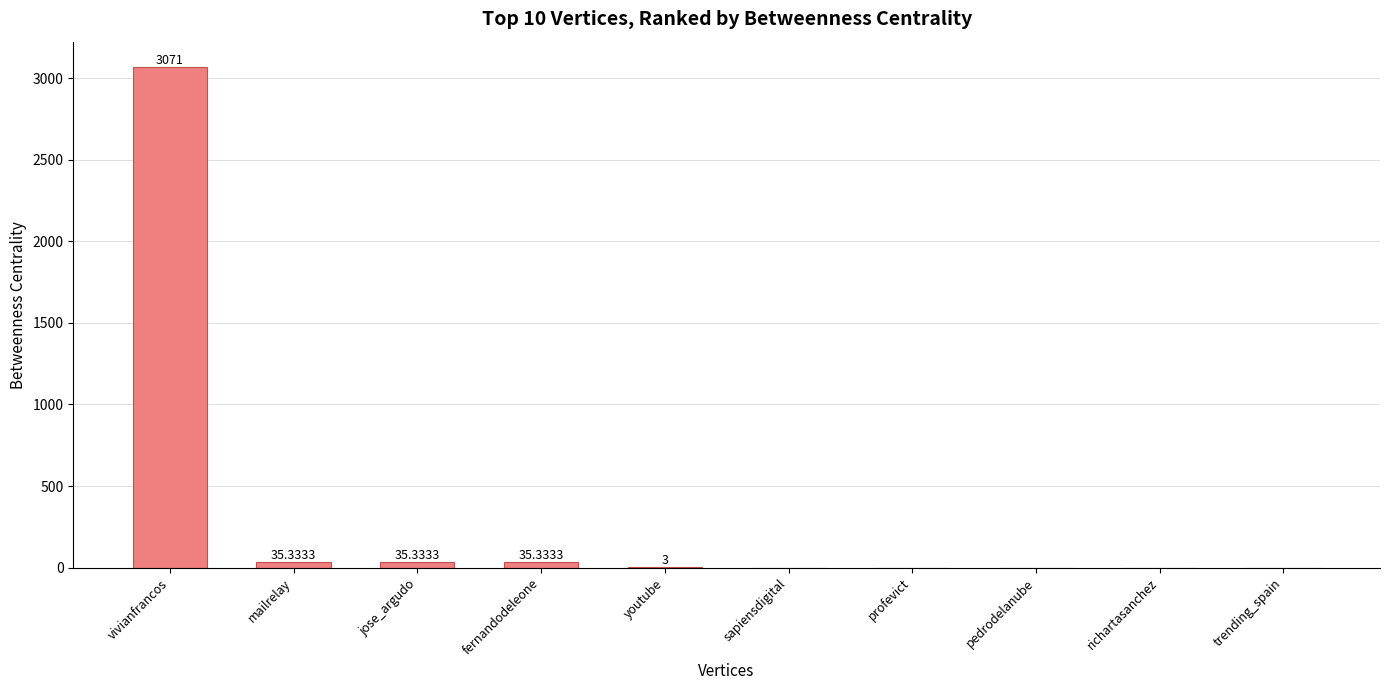

Count the number of categories in the chart.

10